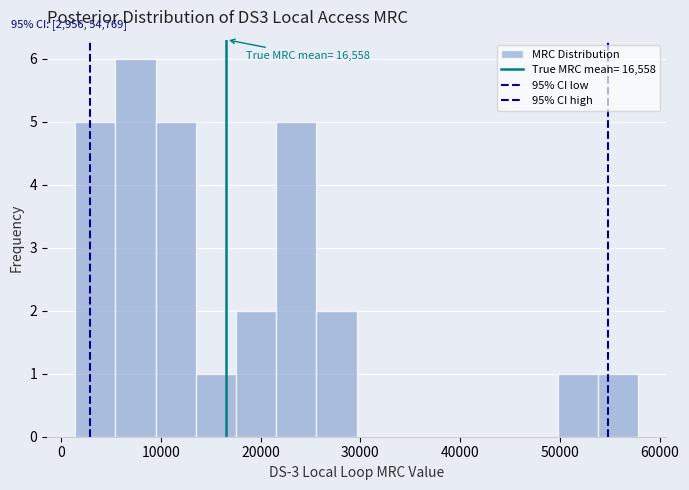

Over which range of the x-axis is the bar tallest?

5000 to 9000